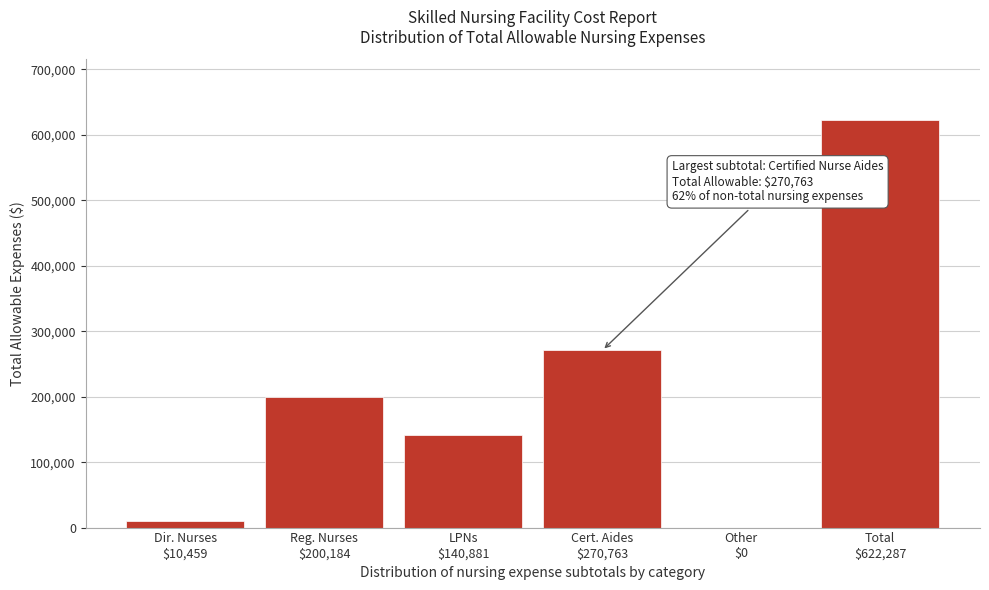

What is the greatest value displayed?

622287